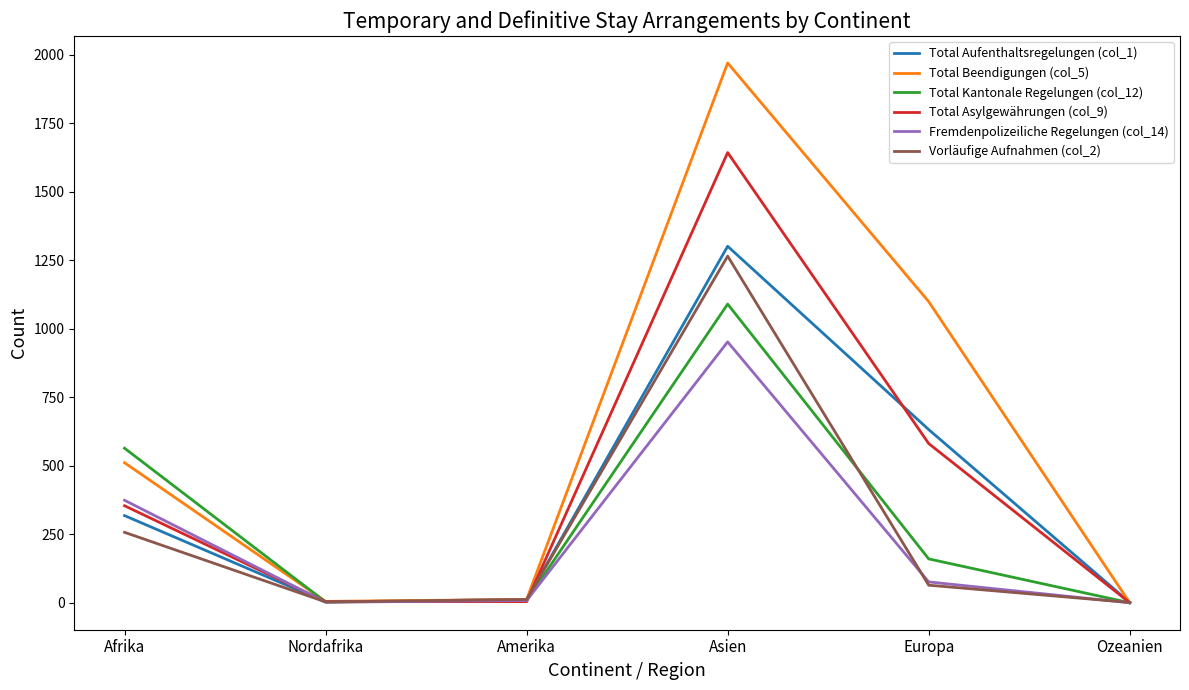

The Fremdenpolizeiliche Regelungen (col_14) series shows 76 at Europa. True or false?

True